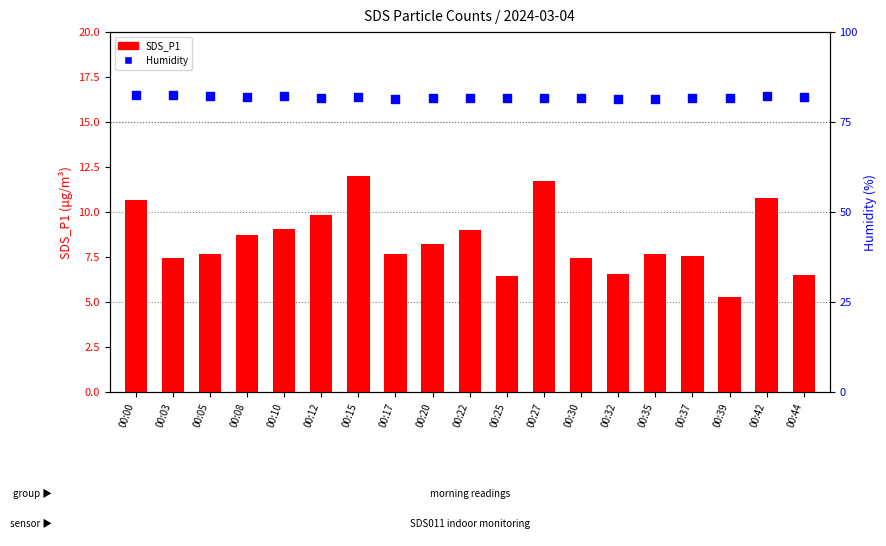

Which series has the largest Y range (max minus min)?

SDS_P1